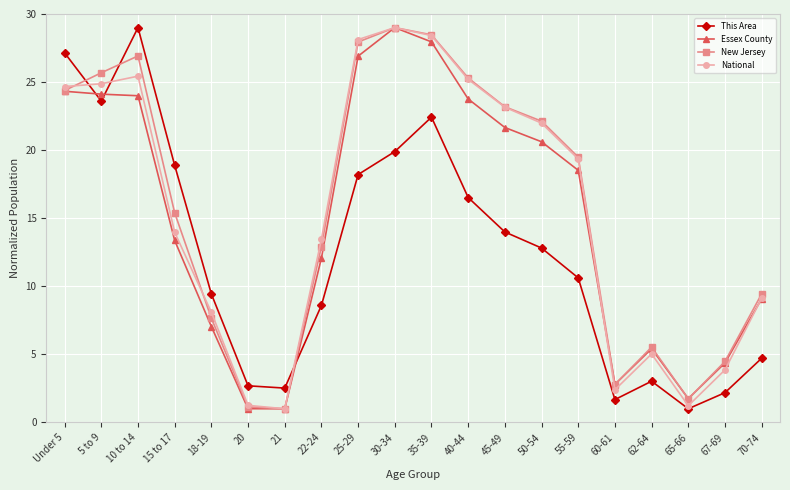

What is the difference between the highest and lowest values at 18-19?

2.4